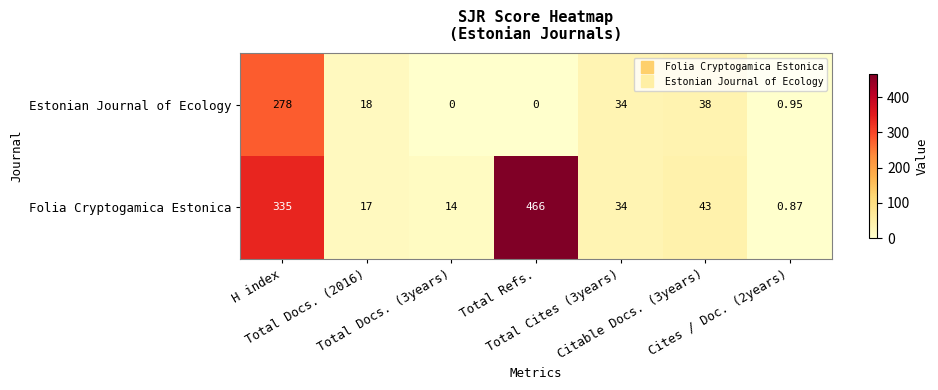

Which series has the widest spread of values?

Folia Cryptogamica Estonica